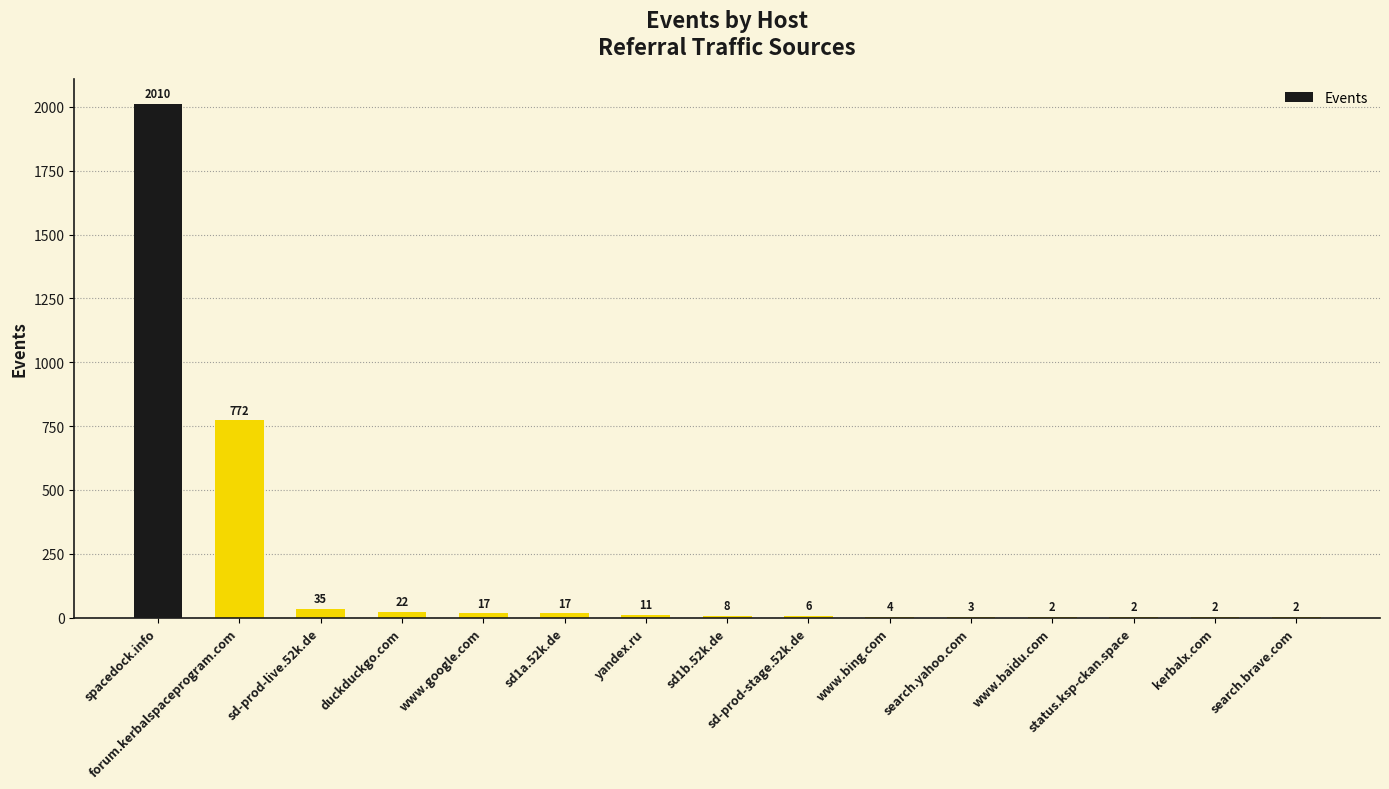

What is the greatest value displayed?

2010